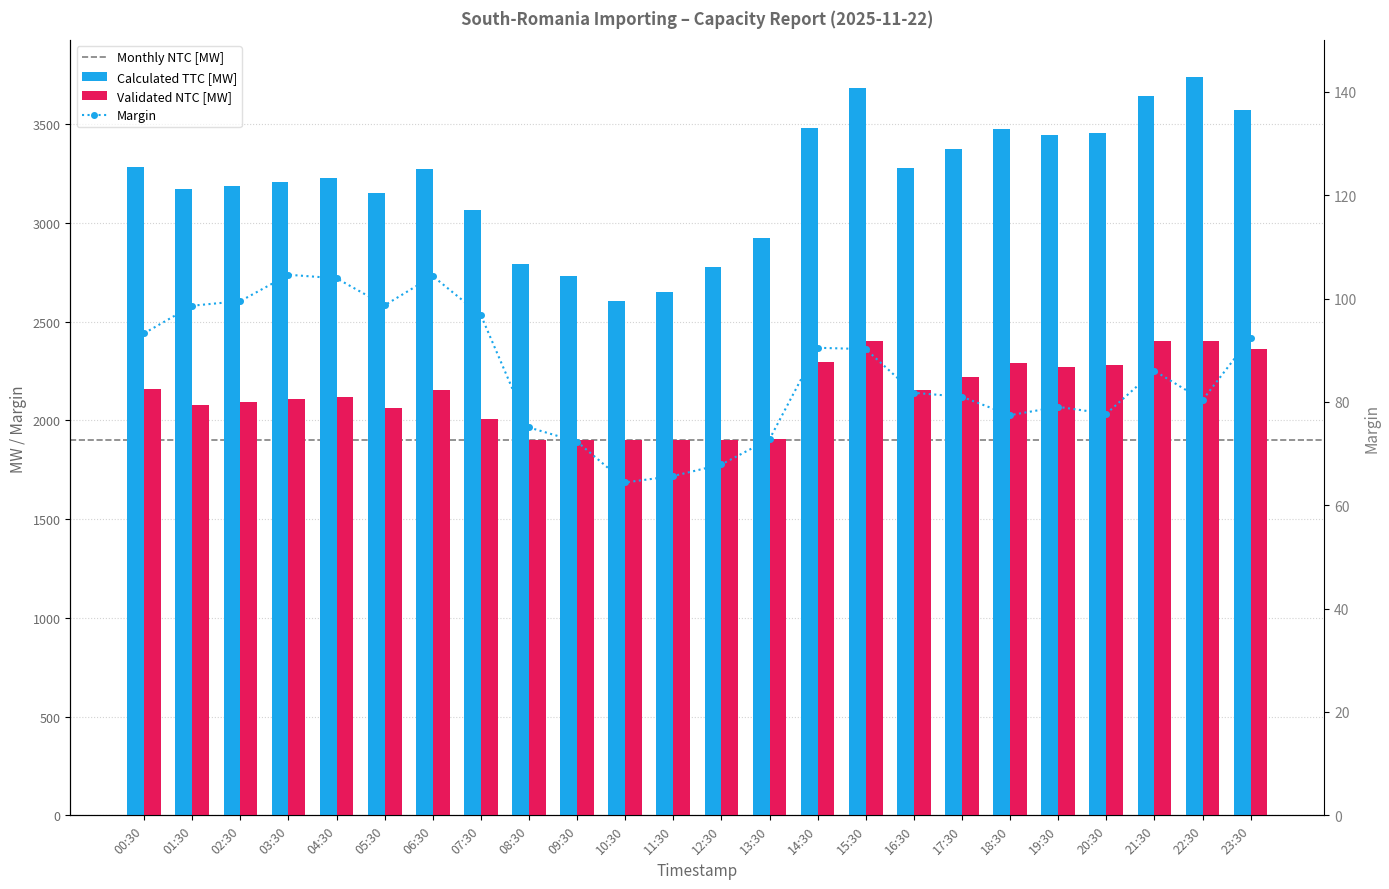

What is the minimum value shown in the chart?

64.4